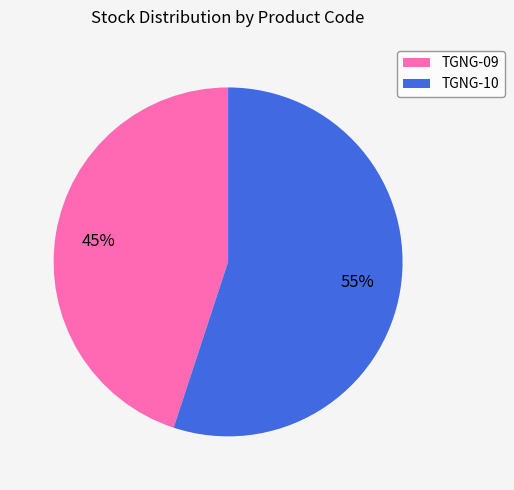

To the nearest percent, what percentage of the pie is TGNG-10?

55%